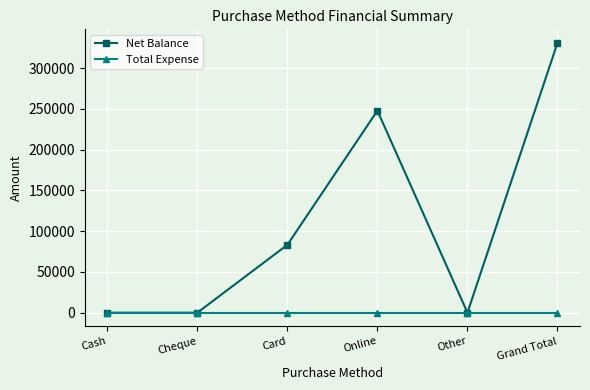

Count the number of categories in the chart.

6